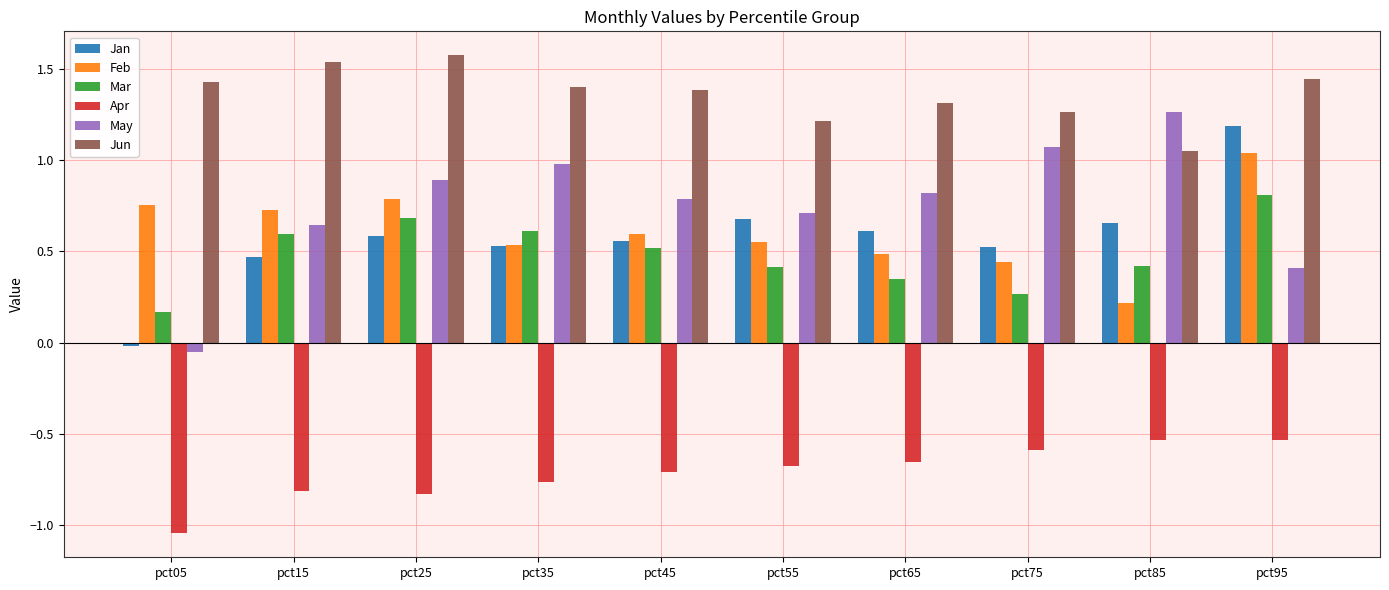

True or false: Jun has a value of 2.0 at pct75.

False